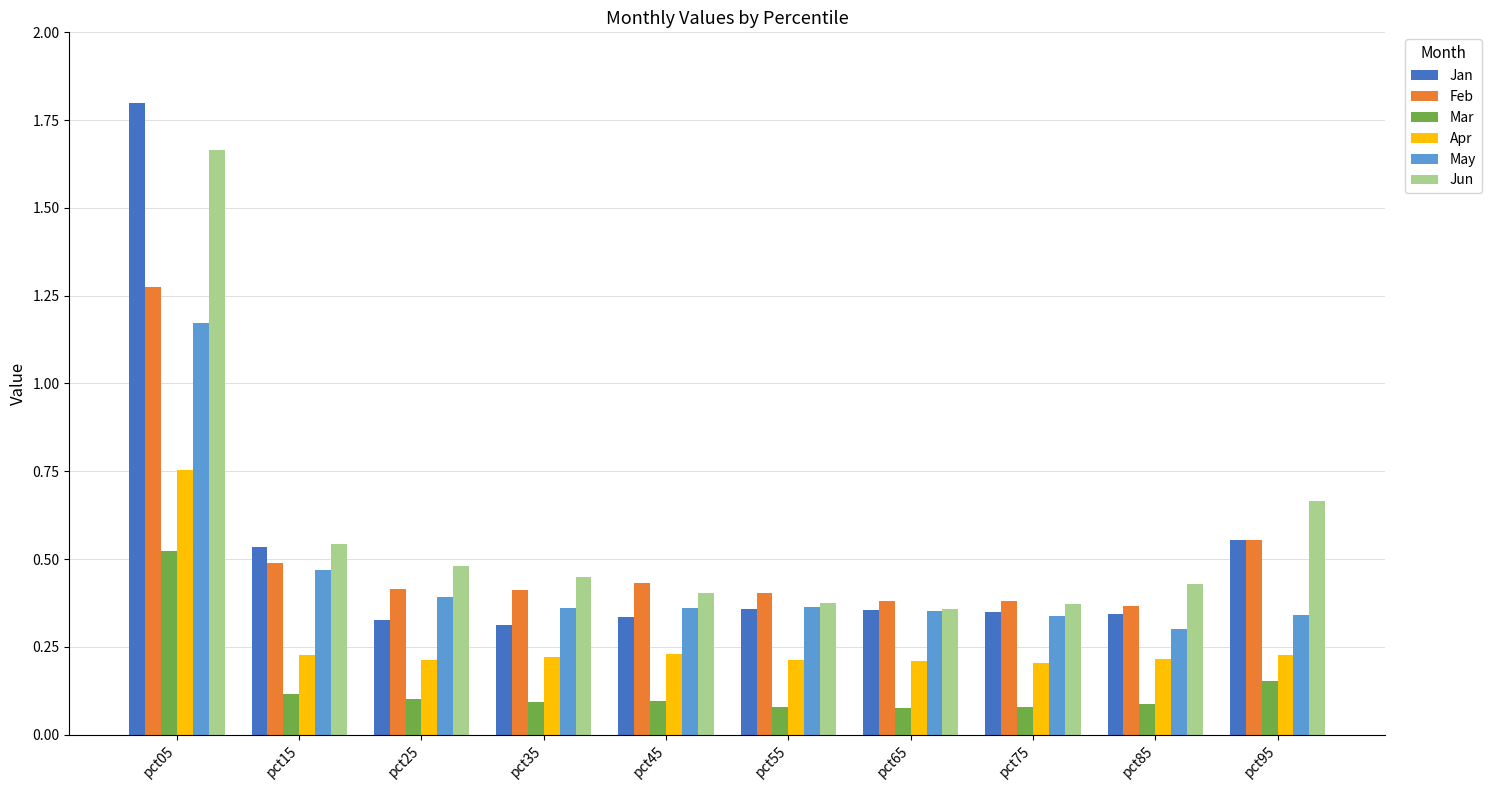

Which series has the widest spread of values?

Jan